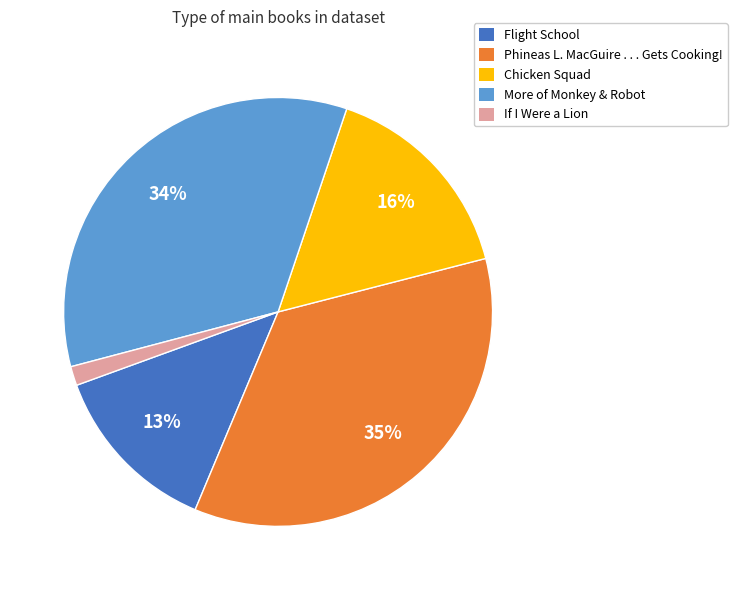

Count the number of slices in the pie.

5